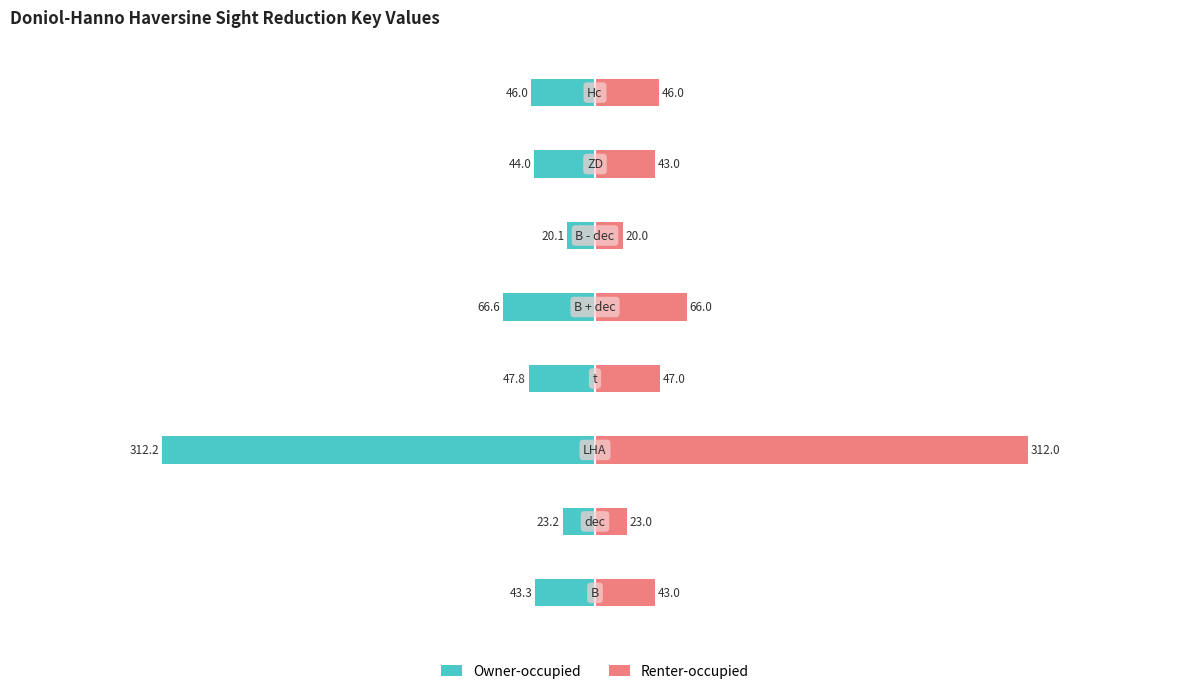

Where is Renter-occupied nearest to the value 166?

4